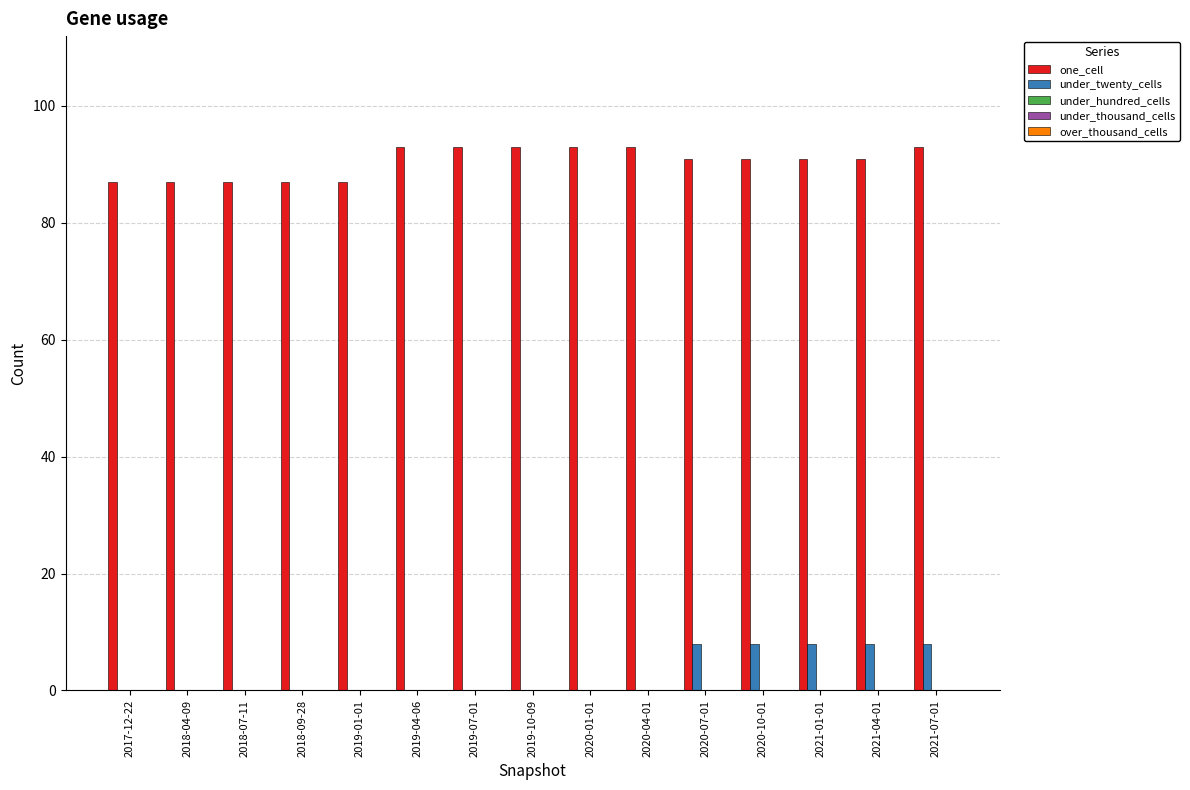

What is the total value across all series at 2020-07-01?

99